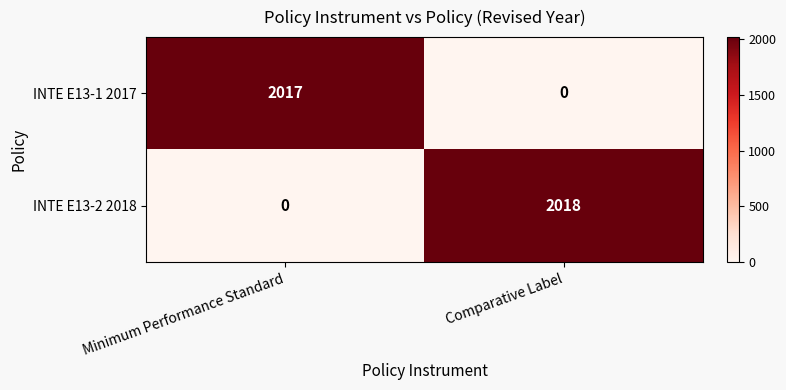

Which series changed the most between Minimum Performance Standard and Comparative Label?

INTE E13-2 2018